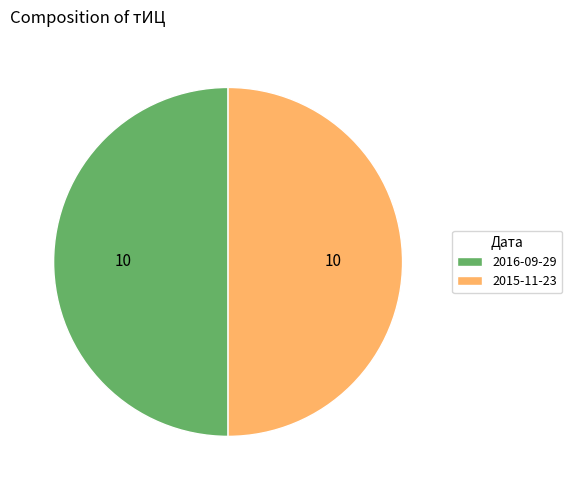

Combined, do 2015-11-23 and 2016-09-29 account for over 50%?

Yes